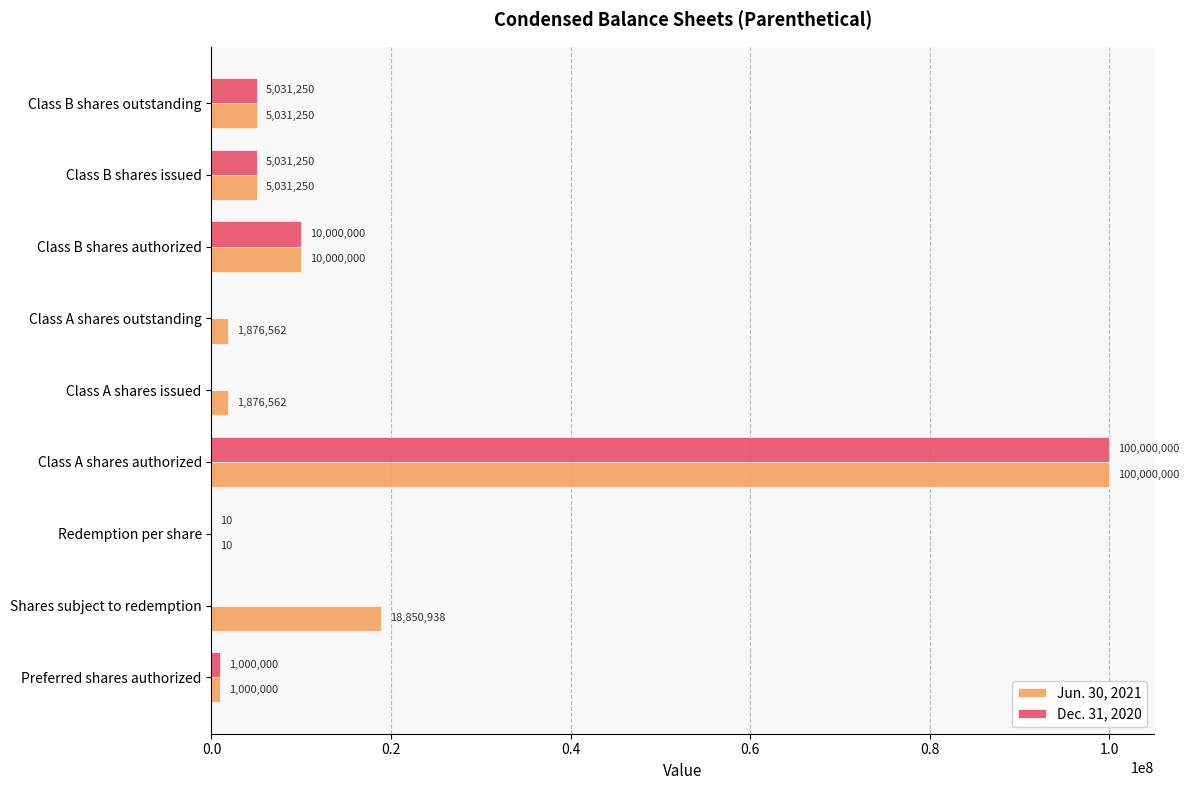

At which label is Jun. 30, 2021 closest to 50000005?

Shares subject to redemption